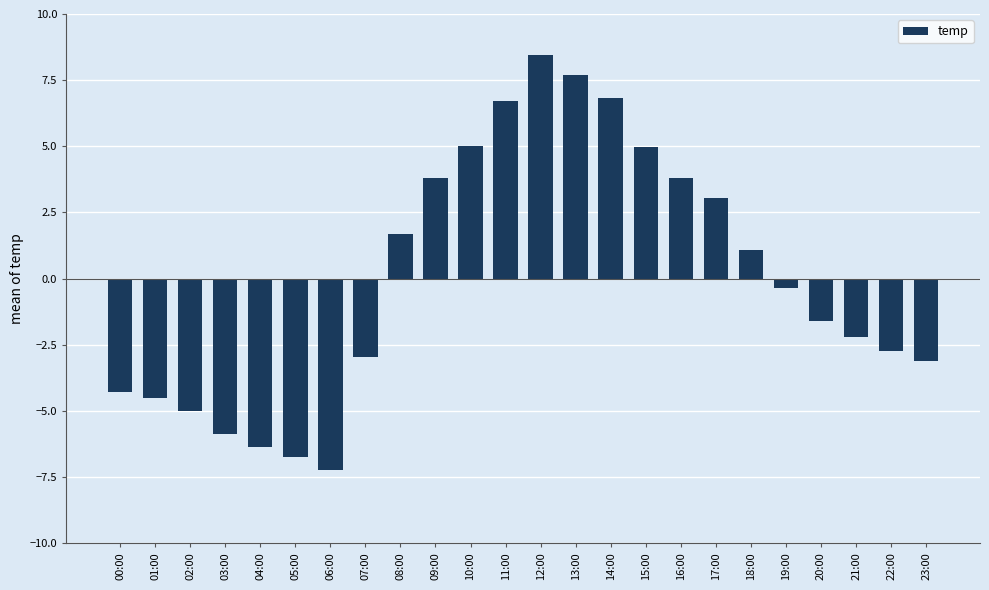

At which label does the data first exceed 0?

08:00